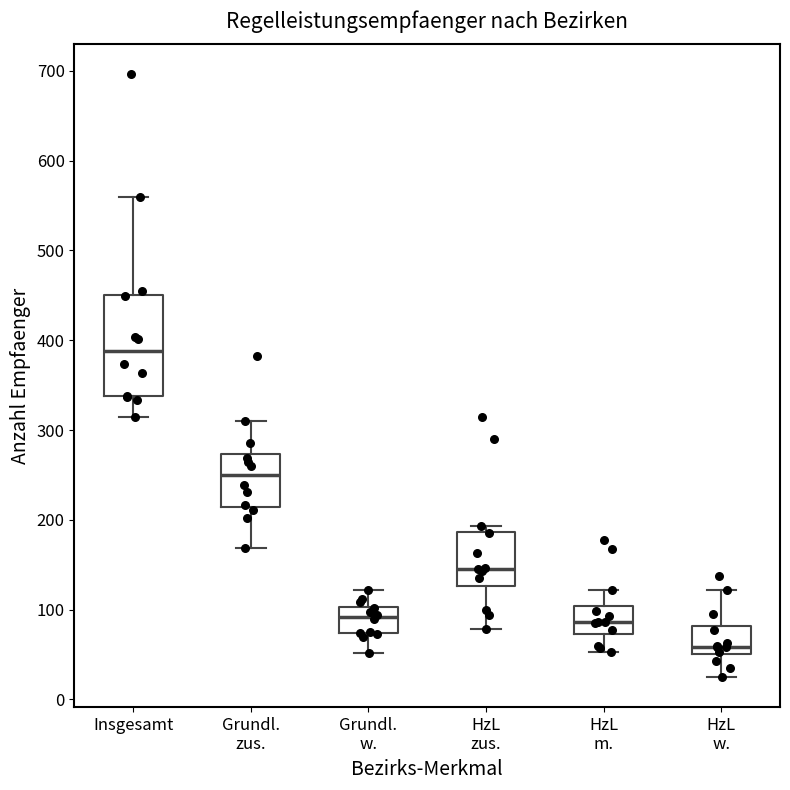

Reading left to right, read every box against the y-axis: the position of its median line, the range the box covers, and the ends of its whiskers. The values are not printed on the chart, so give them approximately, as read against the axis.

Insgesamt: median 390, box 340 to 450, whiskers 320 to 560
Grundl. zus.: median 250, box 210 to 270, whiskers 170 to 310
Grundl. w.: median 90, box 70 to 100, whiskers 50 to 120
HzL zus.: median 150, box 130 to 190, whiskers 80 to 190 (just above the box's upper edge)
HzL m.: median 90, box 70 to 100, whiskers 50 to 120
HzL w.: median 60, box 50 to 80, whiskers 30 to 120